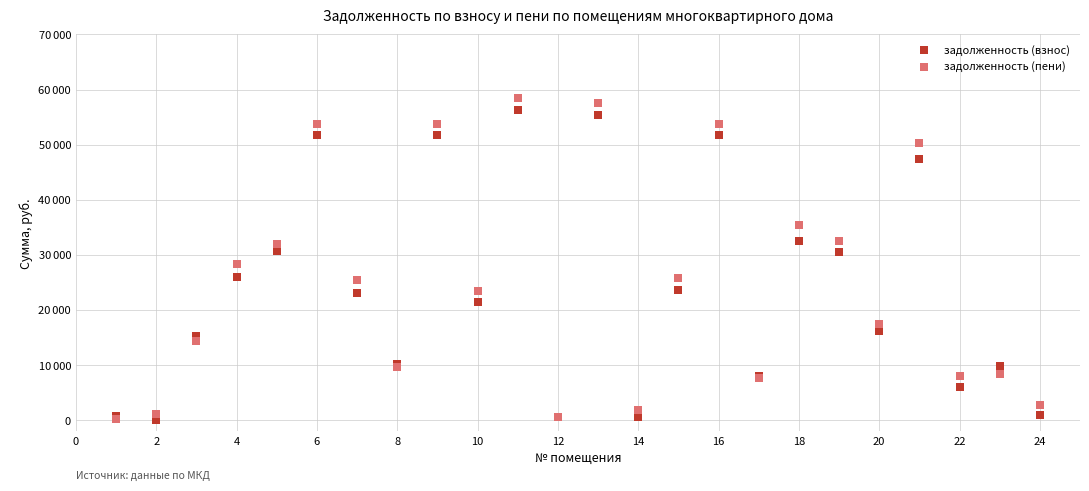

What are all the series names shown in the legend?

задолженность (взнос), задолженность (пени)